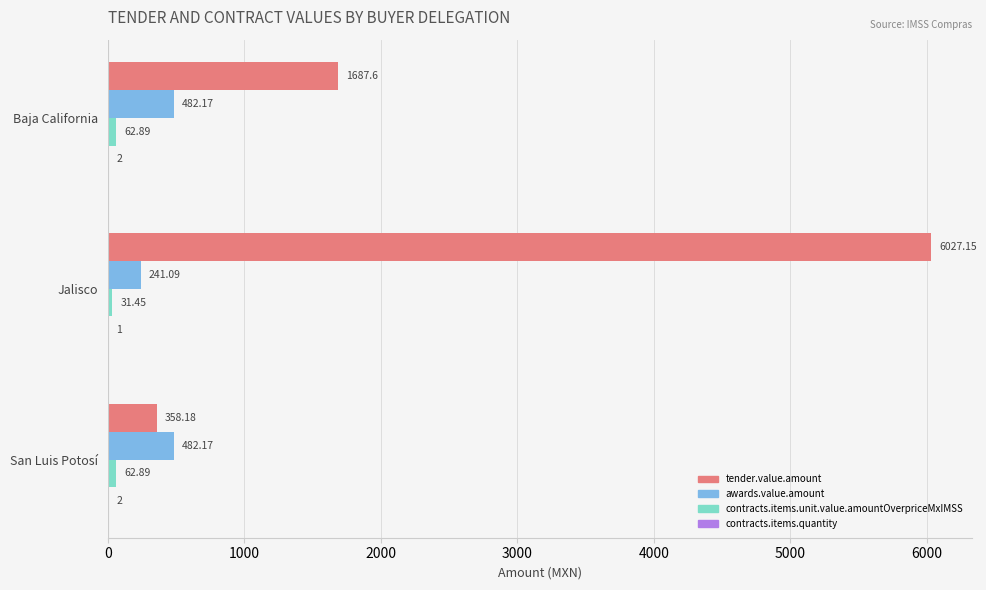

Which series changed the most between Baja California and Jalisco?

tender.value.amount